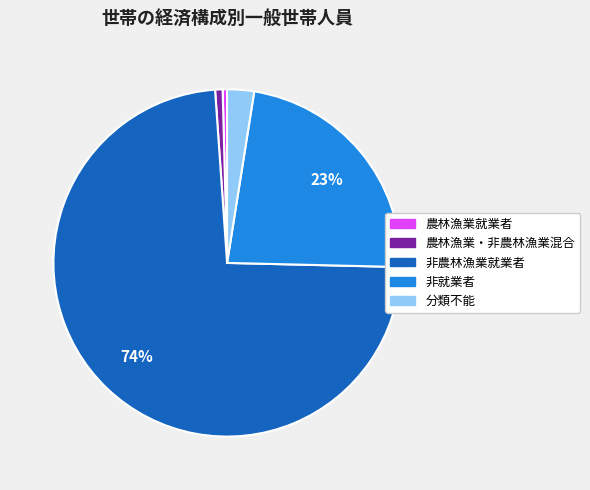

Is there a majority slice in this chart?

Yes